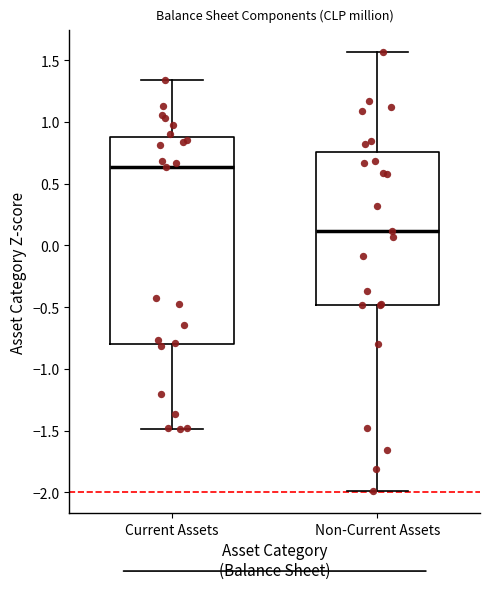

Which box has the lowest median line?

Non-Current Assets